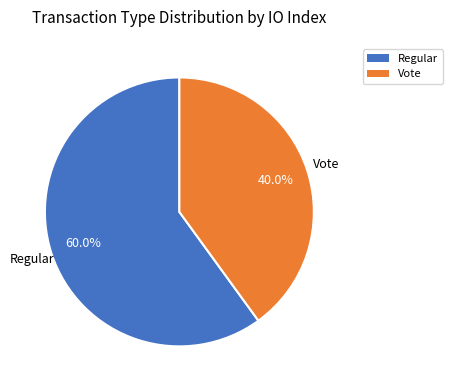

Is it true that Vote is 40% of the pie?

True